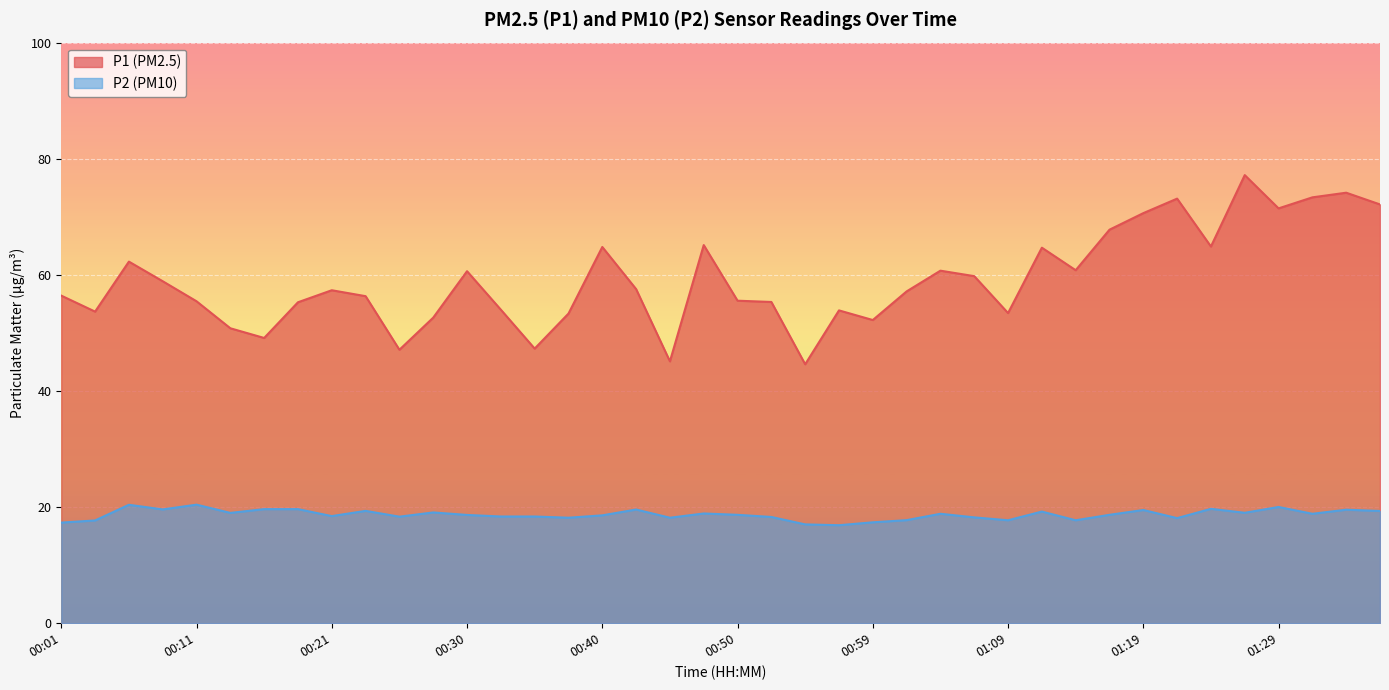

At which label is P2 closest to 18?

01:21